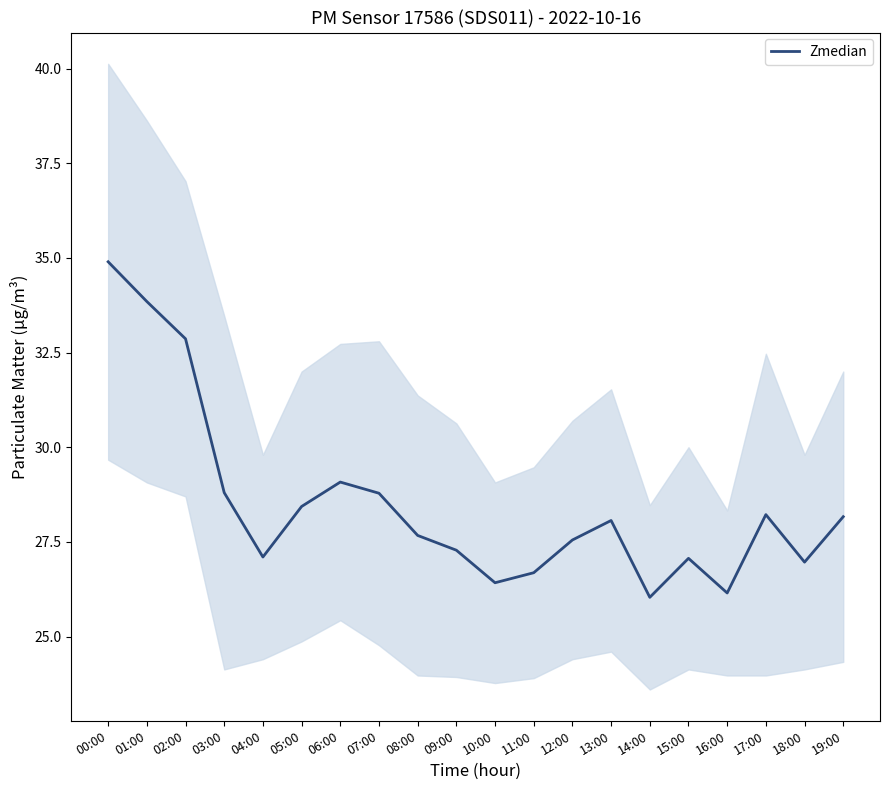

Is it true that the value at 08:00 is 27.7?

True